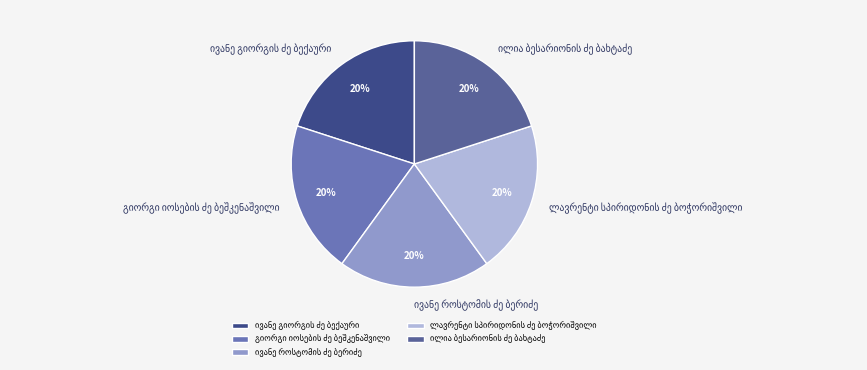

Does any single category account for the majority?

No